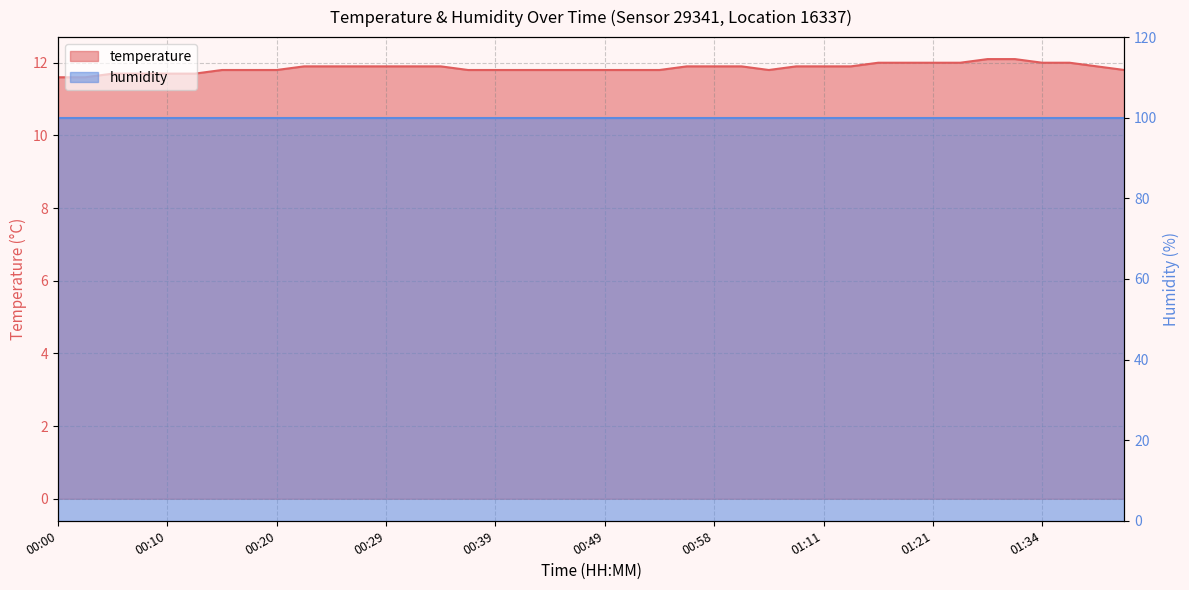

What is the sum of the values at 00:44 and 00:05?

23.5